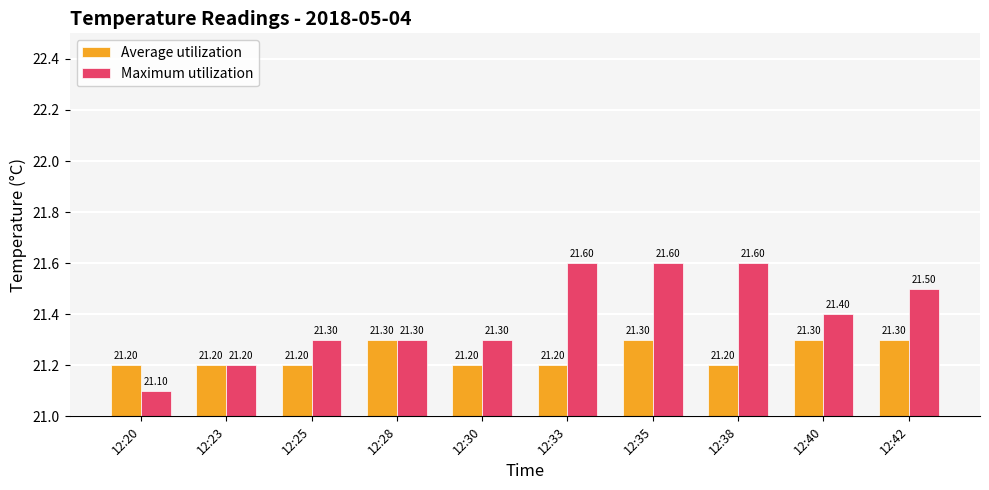

At how many categories does at least one series exceed 21?

10